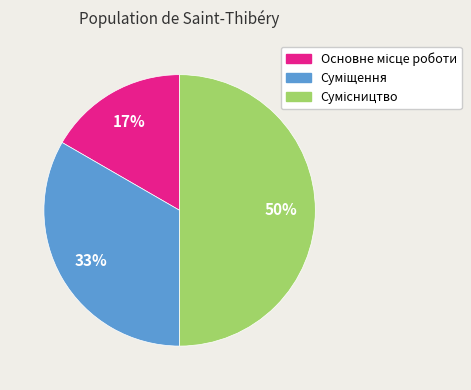

To the nearest percent, what is the difference between the largest and smallest slice percentages?

33%